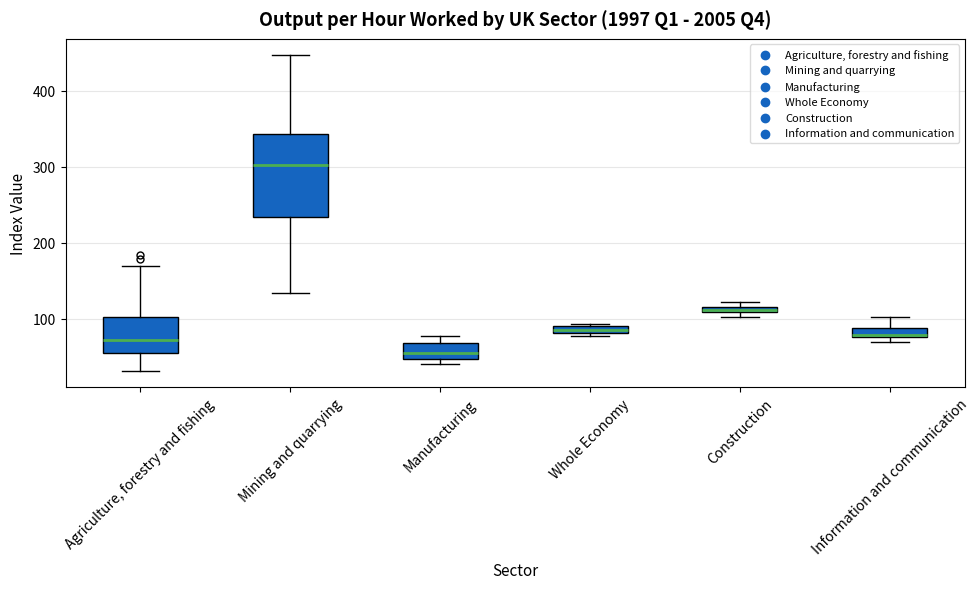

Which box's median line is the lowest?

Manufacturing